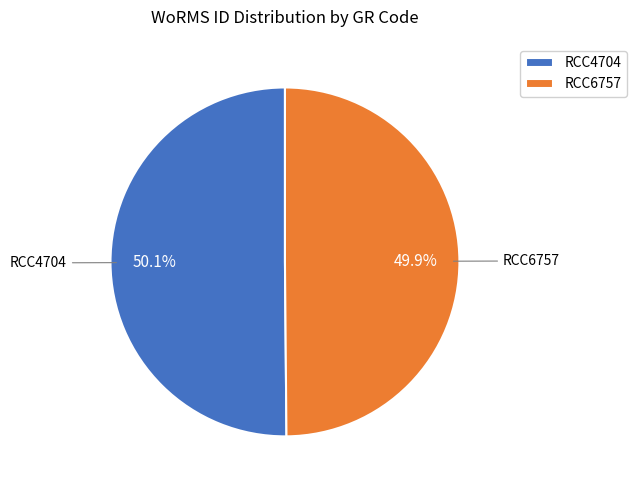

Is the sum of RCC4704 and RCC6757 greater than half?

Yes